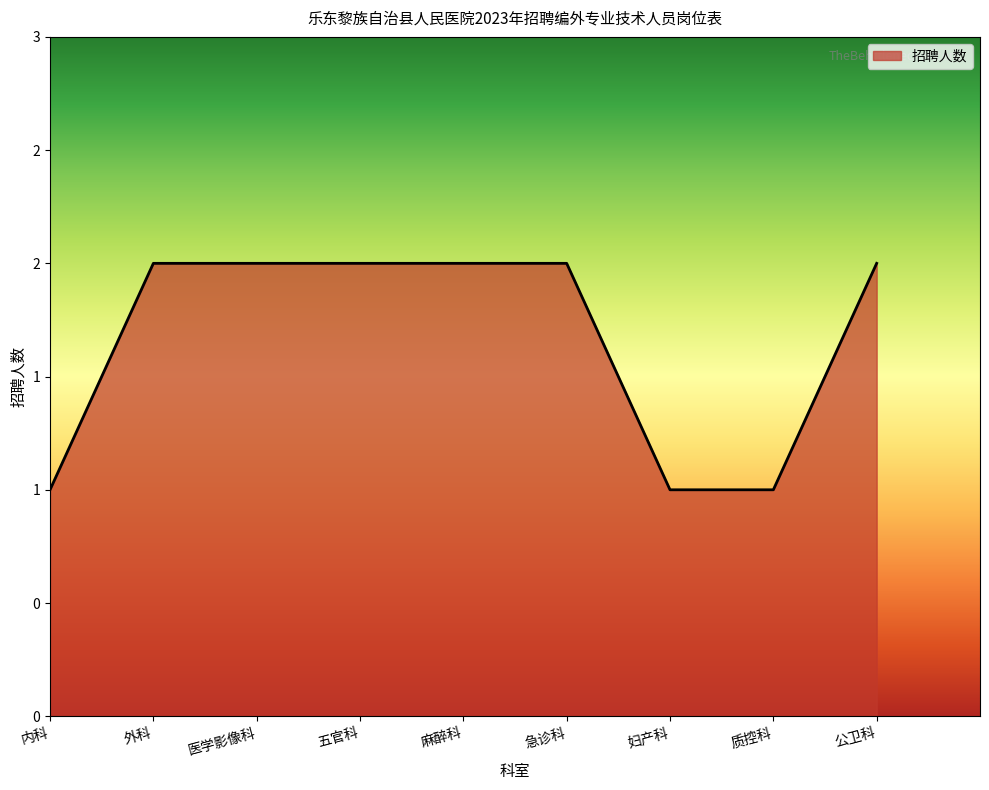

What is the difference between the second highest and minimum values?

1